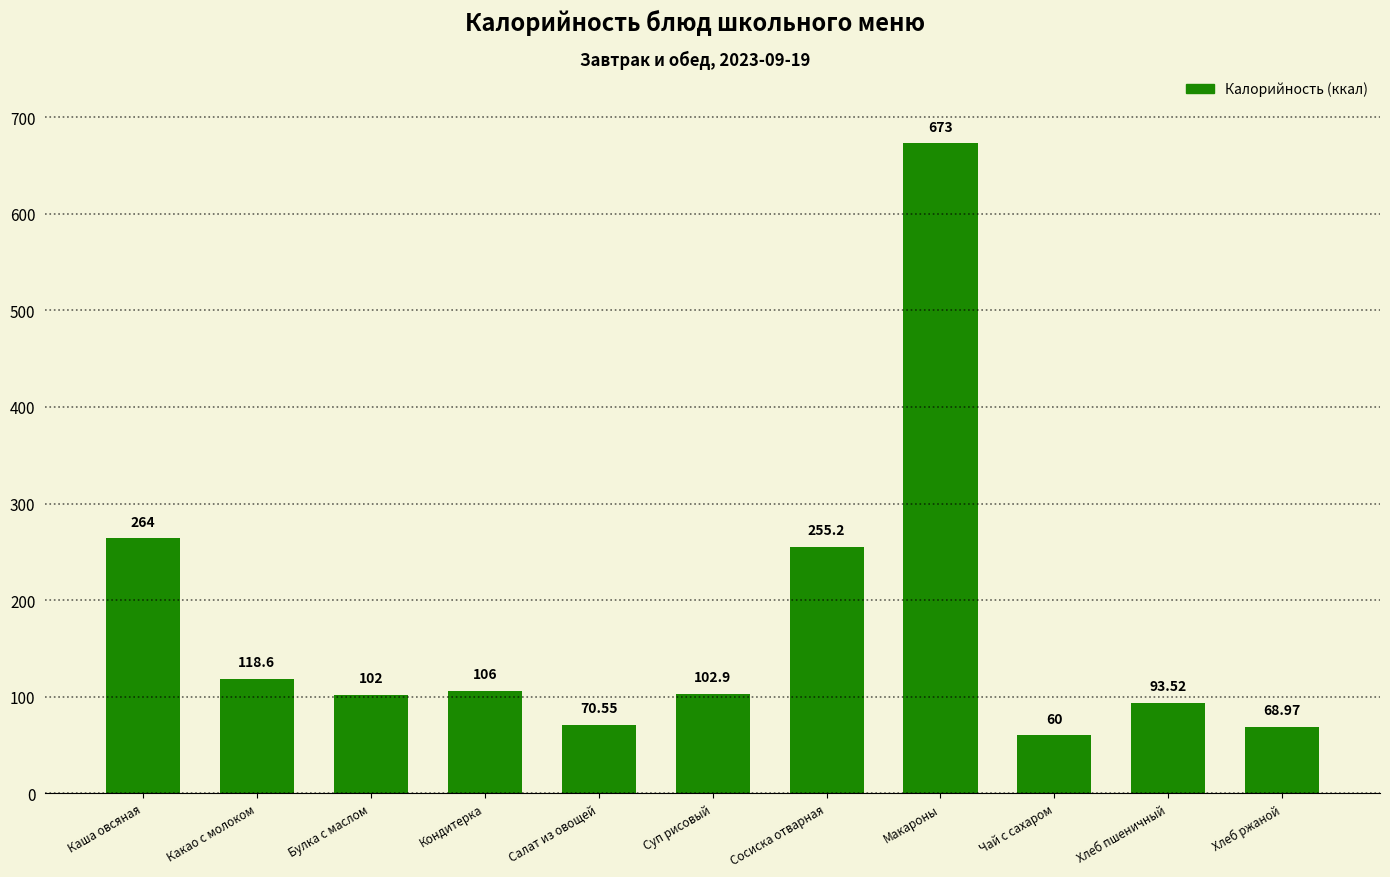

What is the change in value from Какао с молоком to Суп рисовый?

-15.7